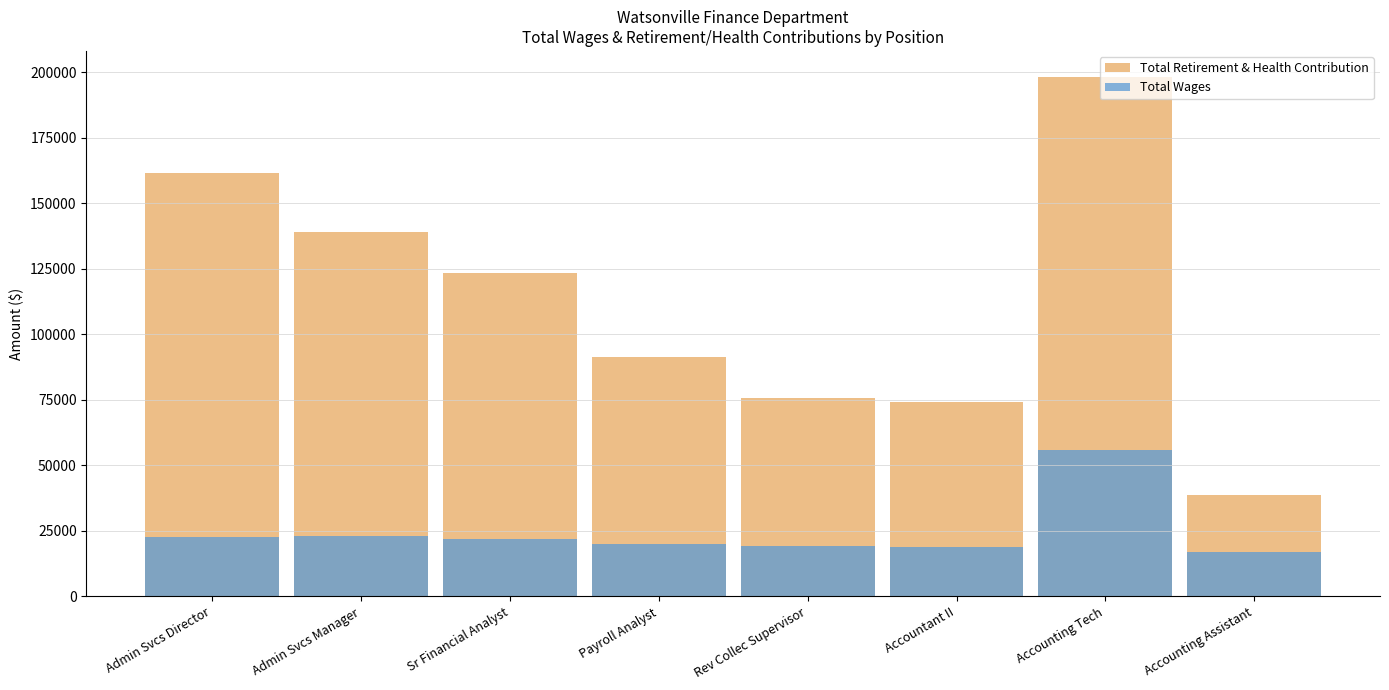

What is the average value of the Total Retirement & Health Contribution series?

112806